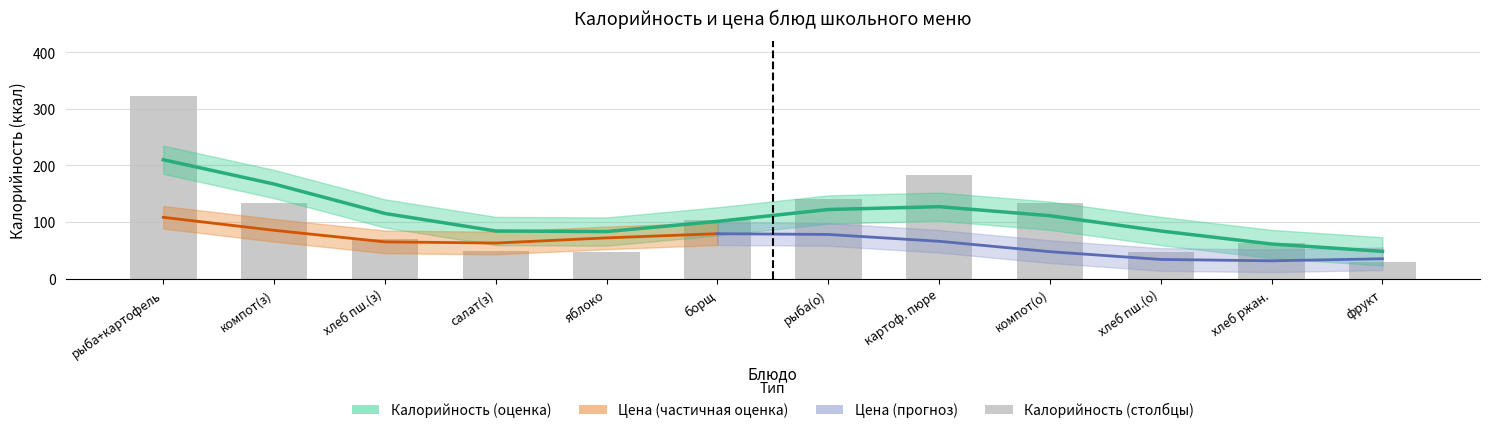

Rank the categories by value from lowest to highest.

фрукт, яблоко, хлеб пш.(о), салат(з), хлеб ржан., хлеб пш.(з), борщ, компот(з), компот(о), рыба(о), картоф. пюре, рыба+картофель